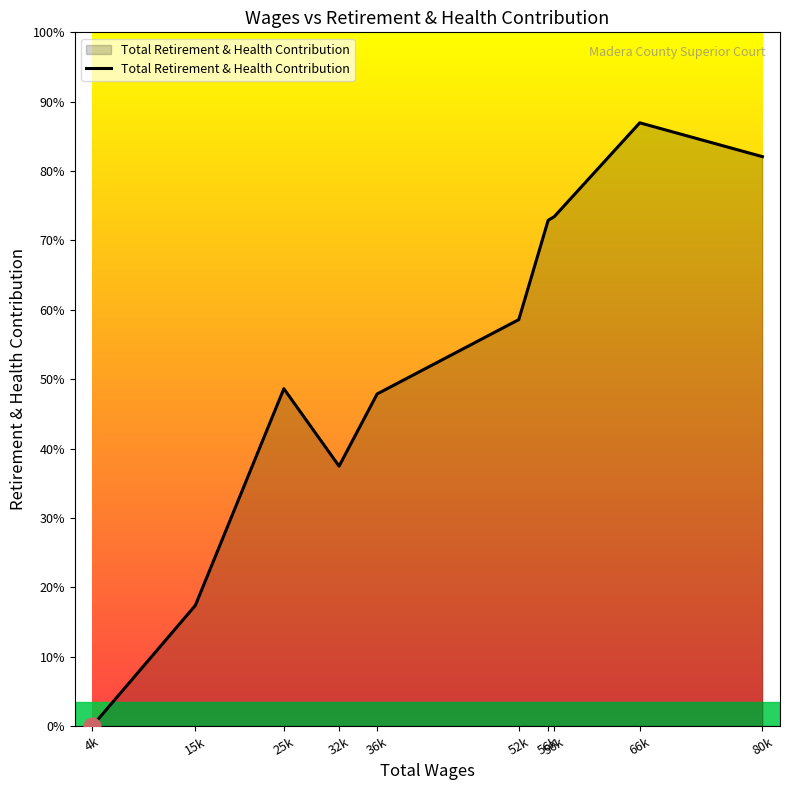

Is this an area chart (filled region under the line)?

Yes